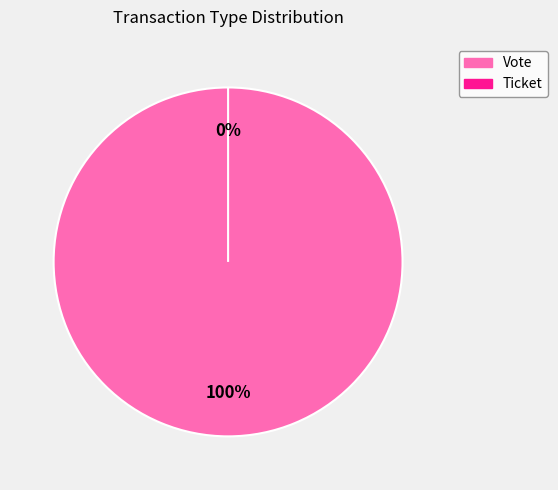

Which has a higher value, Vote or Ticket?

Vote